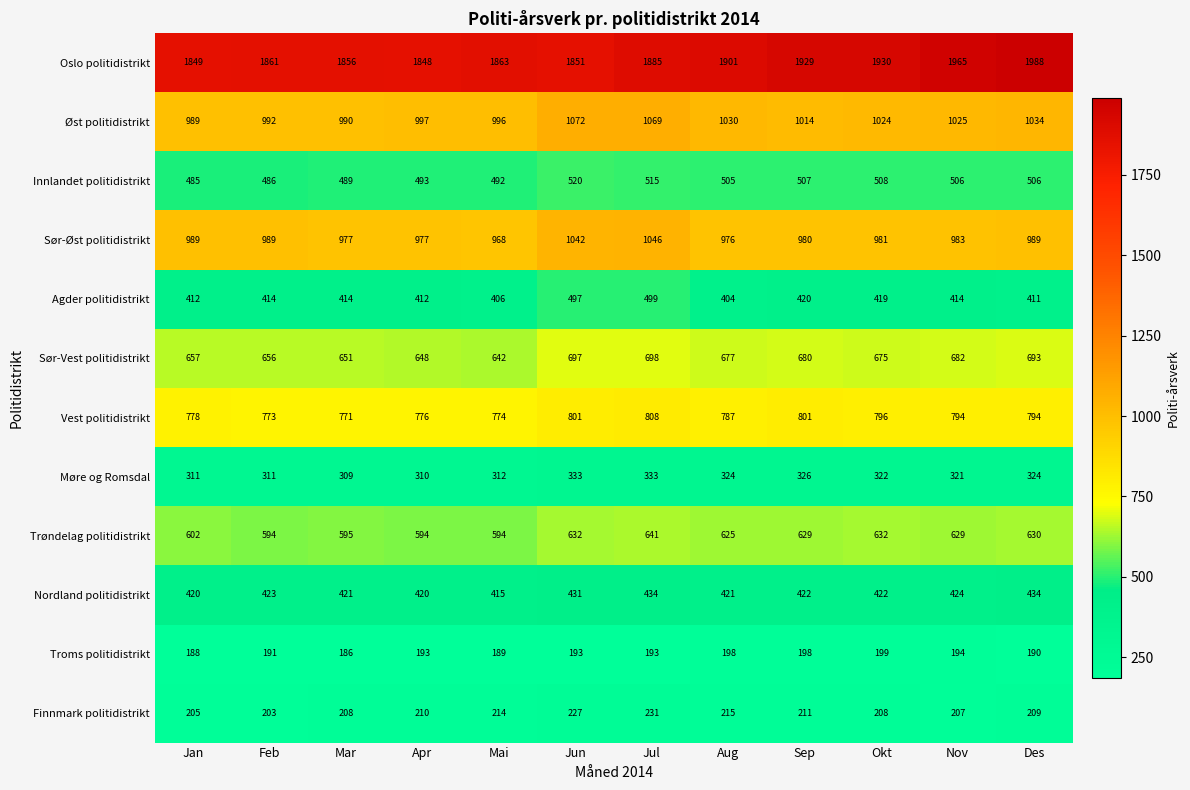

How many data points does each series have?

12